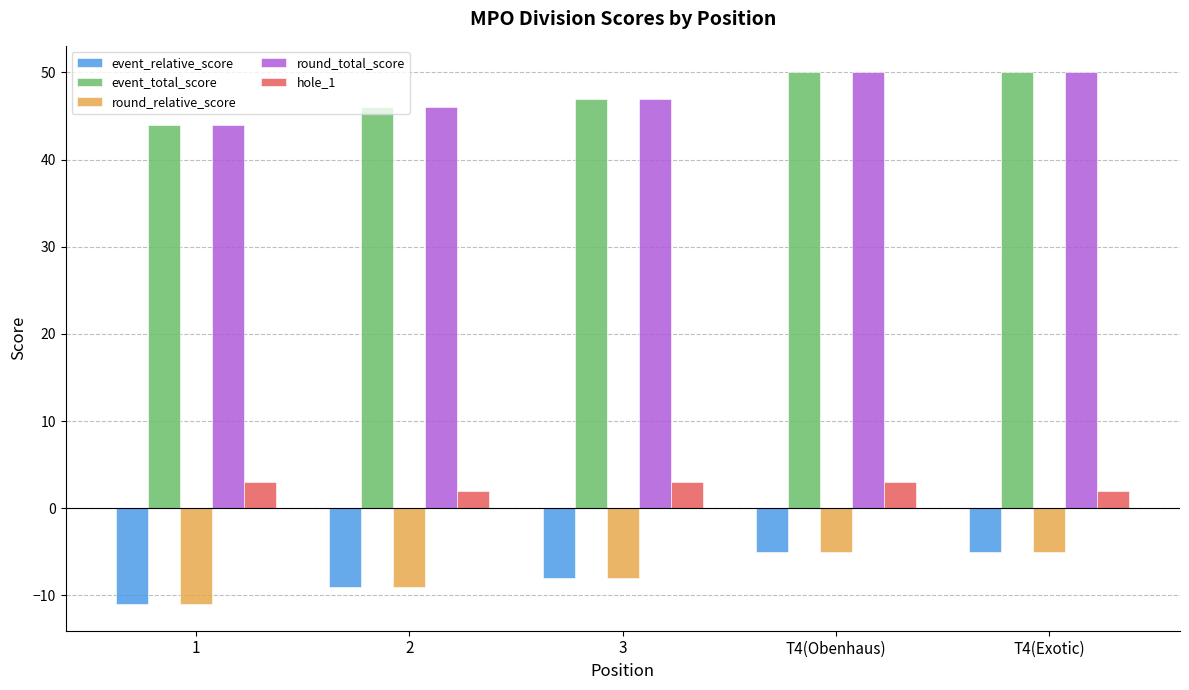

The value of round_relative_score at T4(Exotic) is -2. True or false?

False